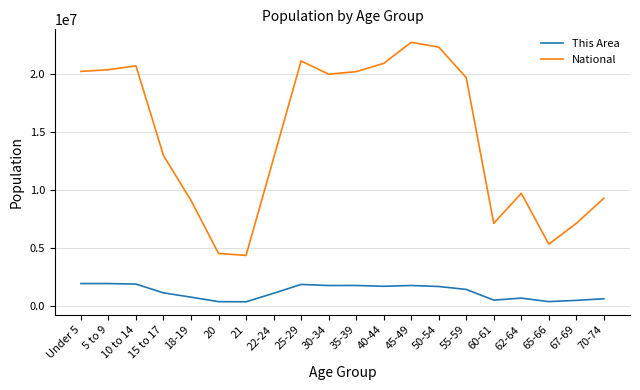

Rank the series by their maximum value, from highest to lowest.

National, This Area